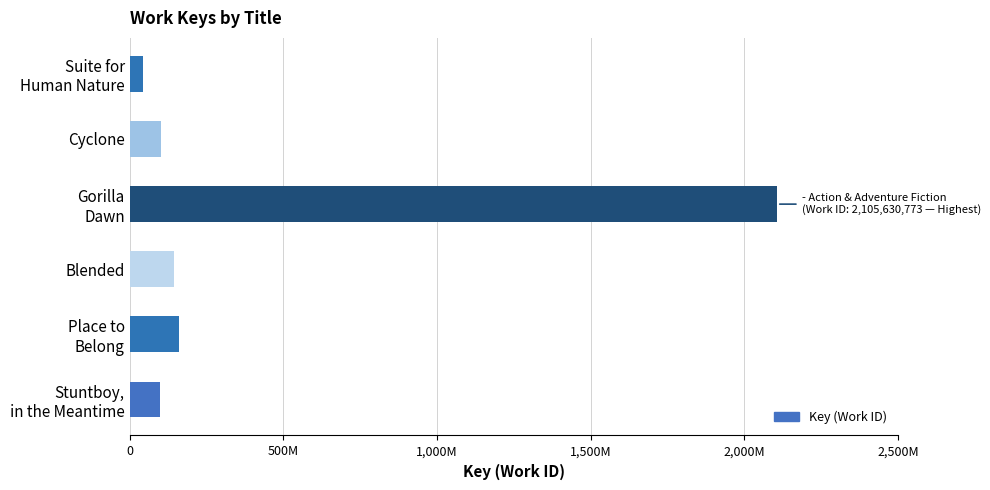

Are the bars horizontal?

Yes